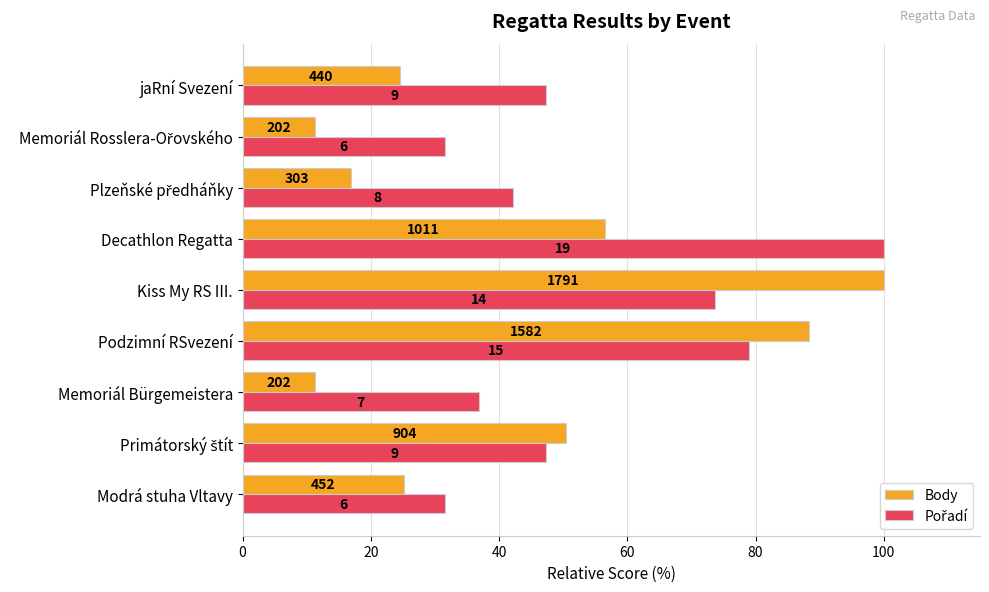

What is the difference between the maximum and minimum values in the Body series?

88.7